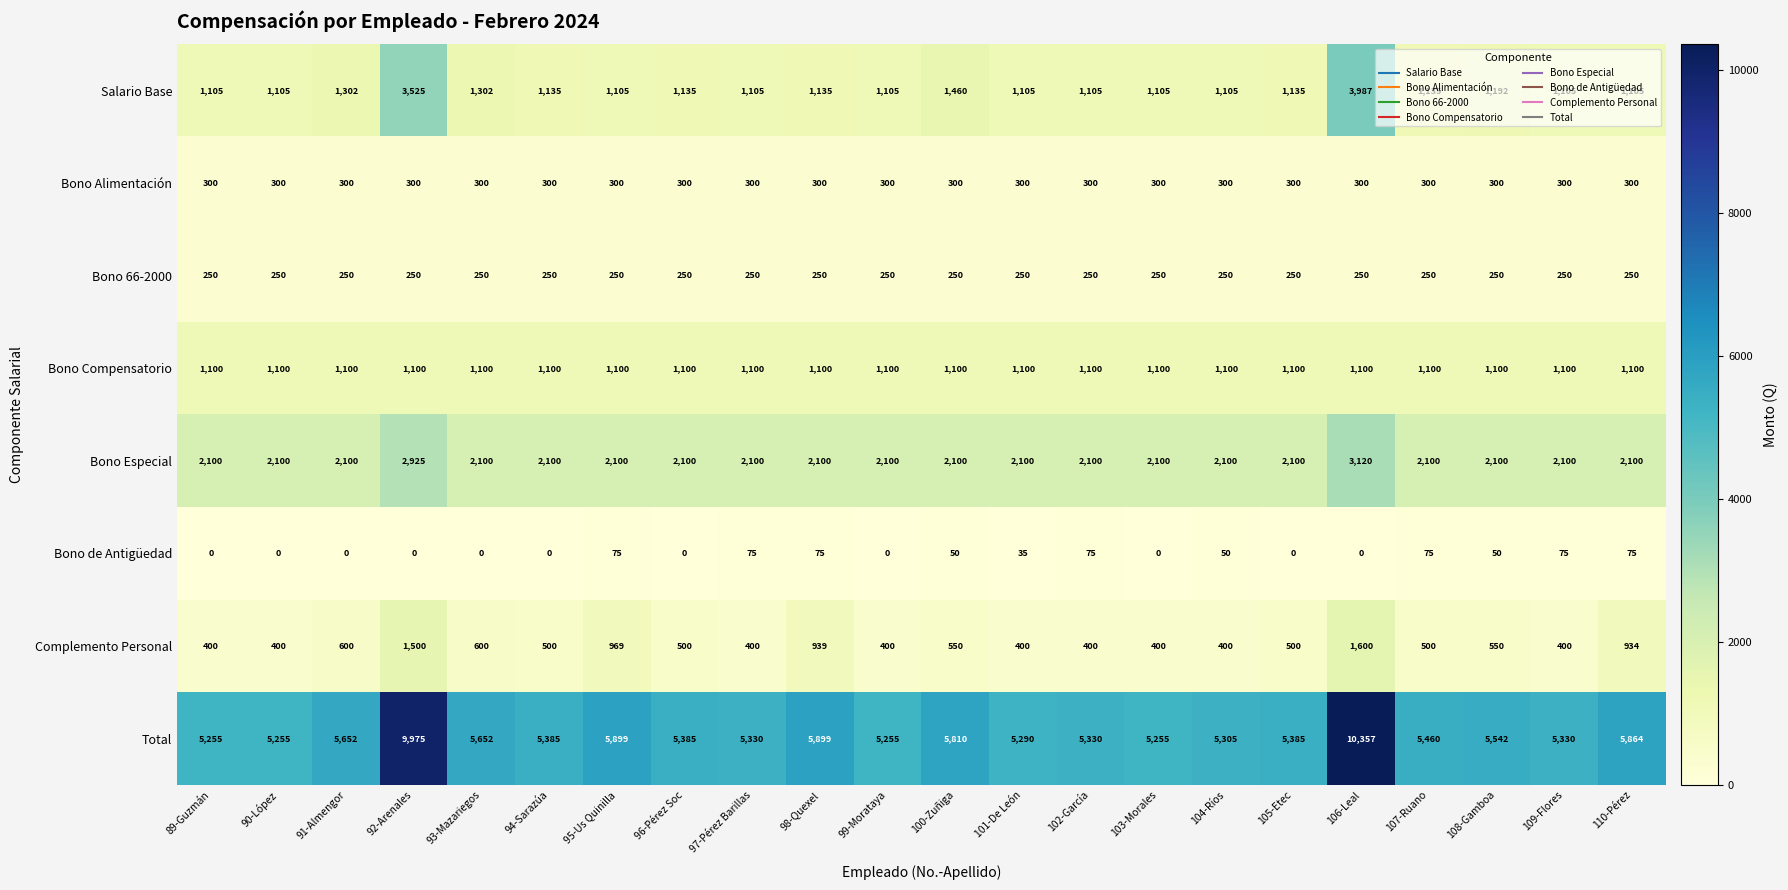

What value does the Bono Especial series have at 98-Quexel, to the nearest 10?

2100